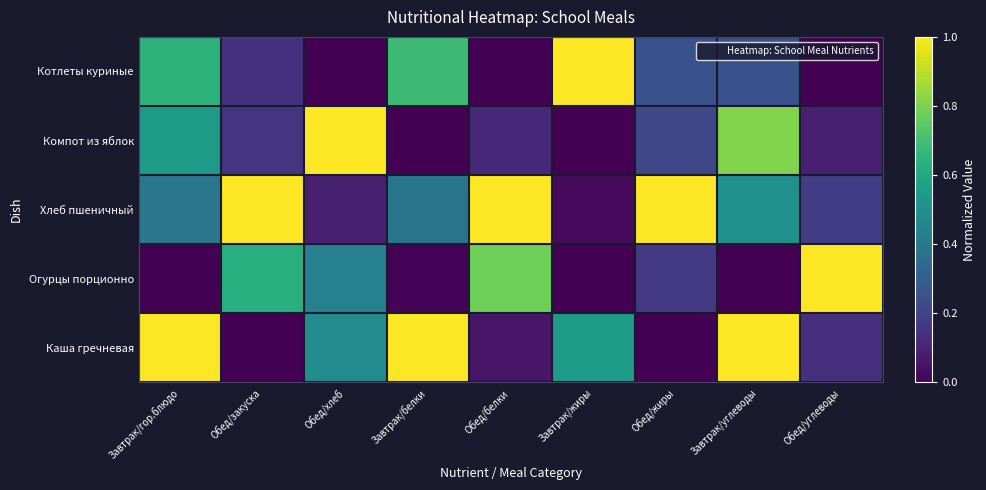

Rank the series by their maximum value, from lowest to highest.

Котлеты куриные, Компот из яблок, Хлеб пшеничный, Огурцы порционно, Каша гречневая